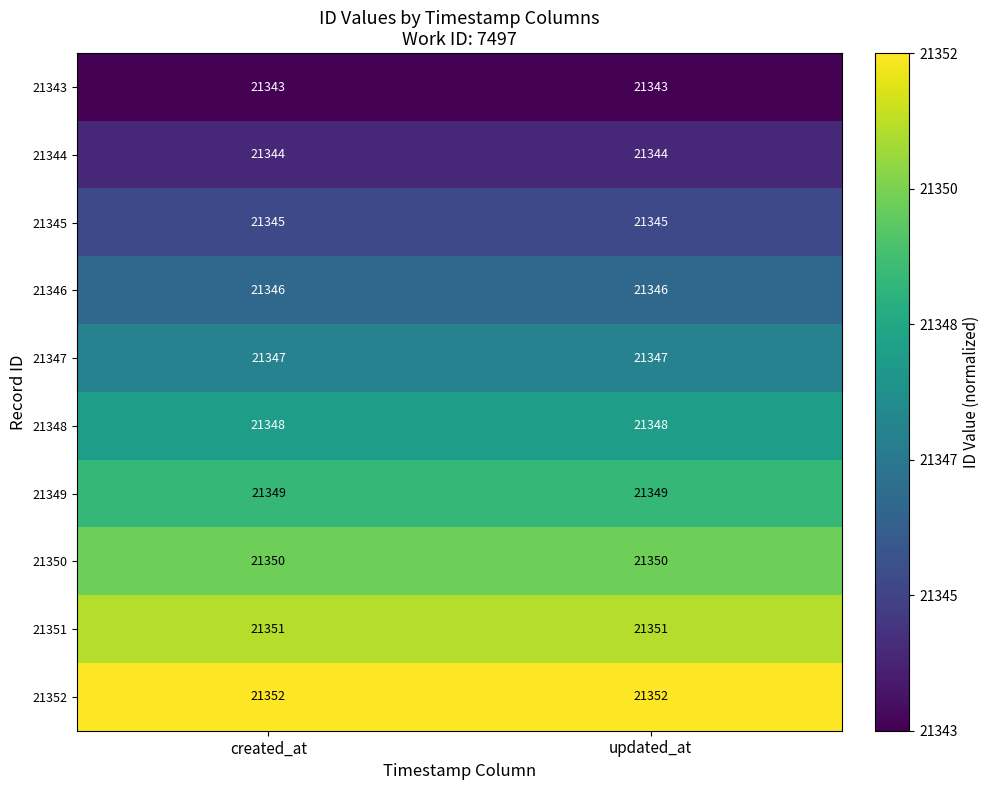

Read the 21348 value at updated_at.

21348